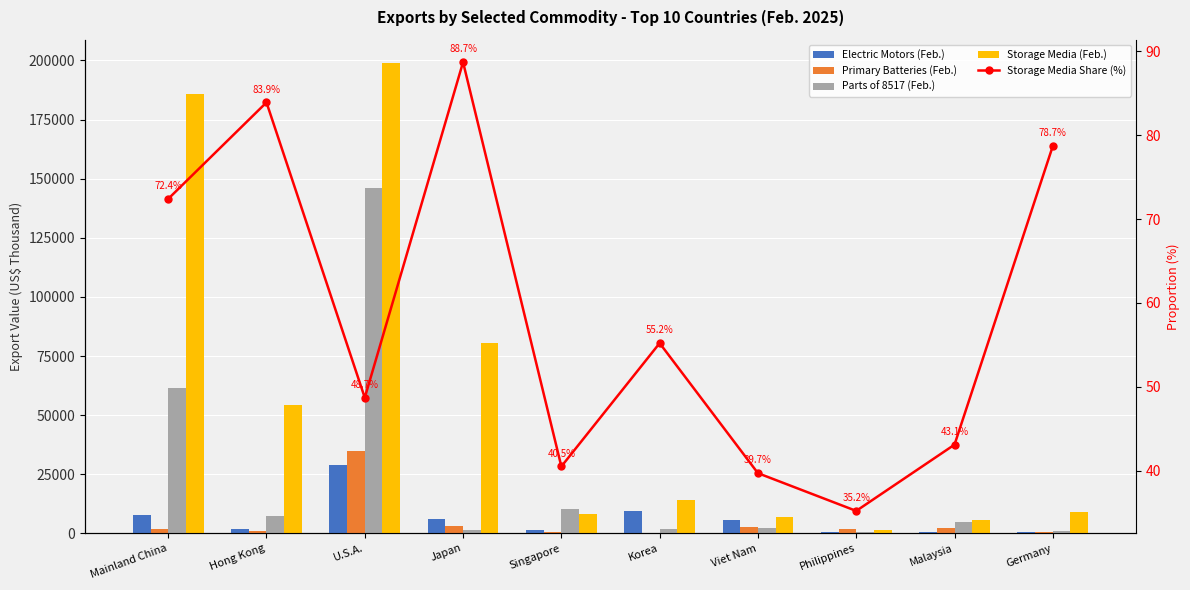

At how many categories does at least one series exceed 143520?

2